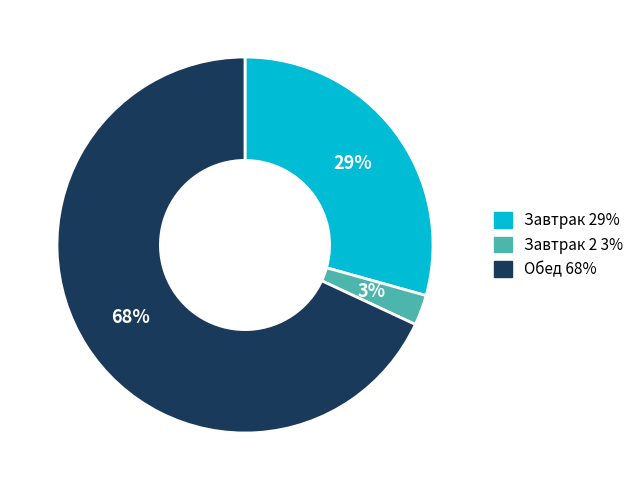

To the nearest percent, what is the average slice percentage?

33%